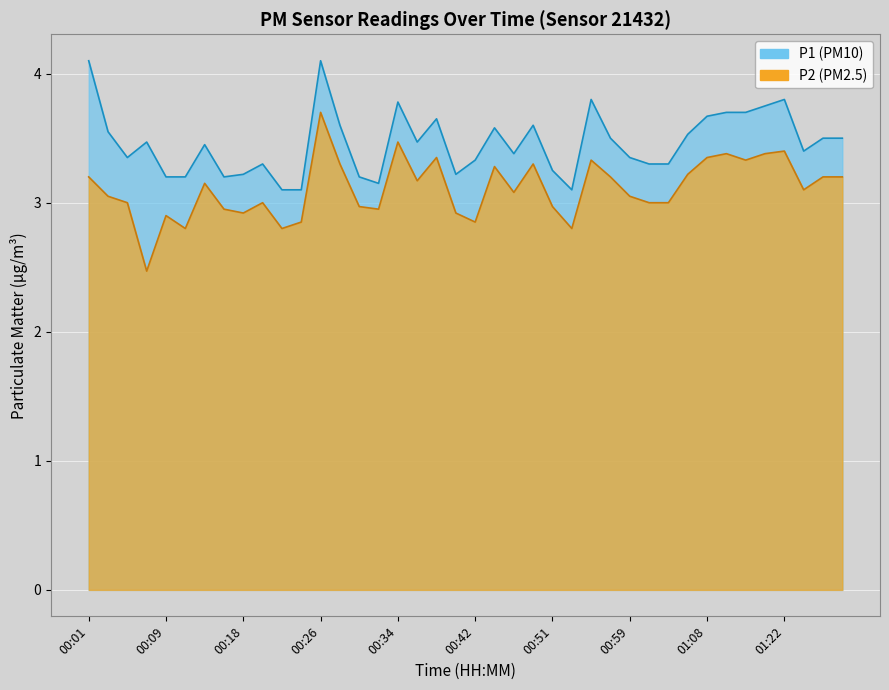

Reading left to right, list all the values displayed in this chart.

P1: 4.1	3.5	3.4	3.5	3.2	3.2	3.5	3.2	3.2	3.3	3.1	3.1	4.1	3.6	3.2	3.1	3.8	3.5	3.6	3.2	3.3	3.6	3.4	3.6	3.2	3.1	3.8	3.5	3.4	3.3	3.3	3.5	3.7	3.7	3.7	3.8	3.8	3.4	3.5	3.5
P2: 3.2	3.0	3.0	2.5	2.9	2.8	3.1	3.0	2.9	3.0	2.8	2.9	3.7	3.3	3.0	3.0	3.5	3.2	3.4	2.9	2.9	3.3	3.1	3.3	3.0	2.8	3.3	3.2	3.0	3.0	3.0	3.2	3.4	3.4	3.3	3.4	3.4	3.1	3.2	3.2